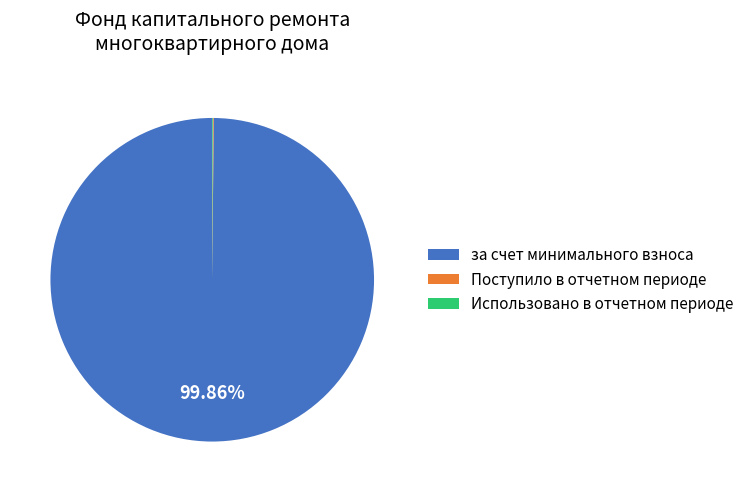

Which slice represents more than half of the pie?

за счет минимального взноса